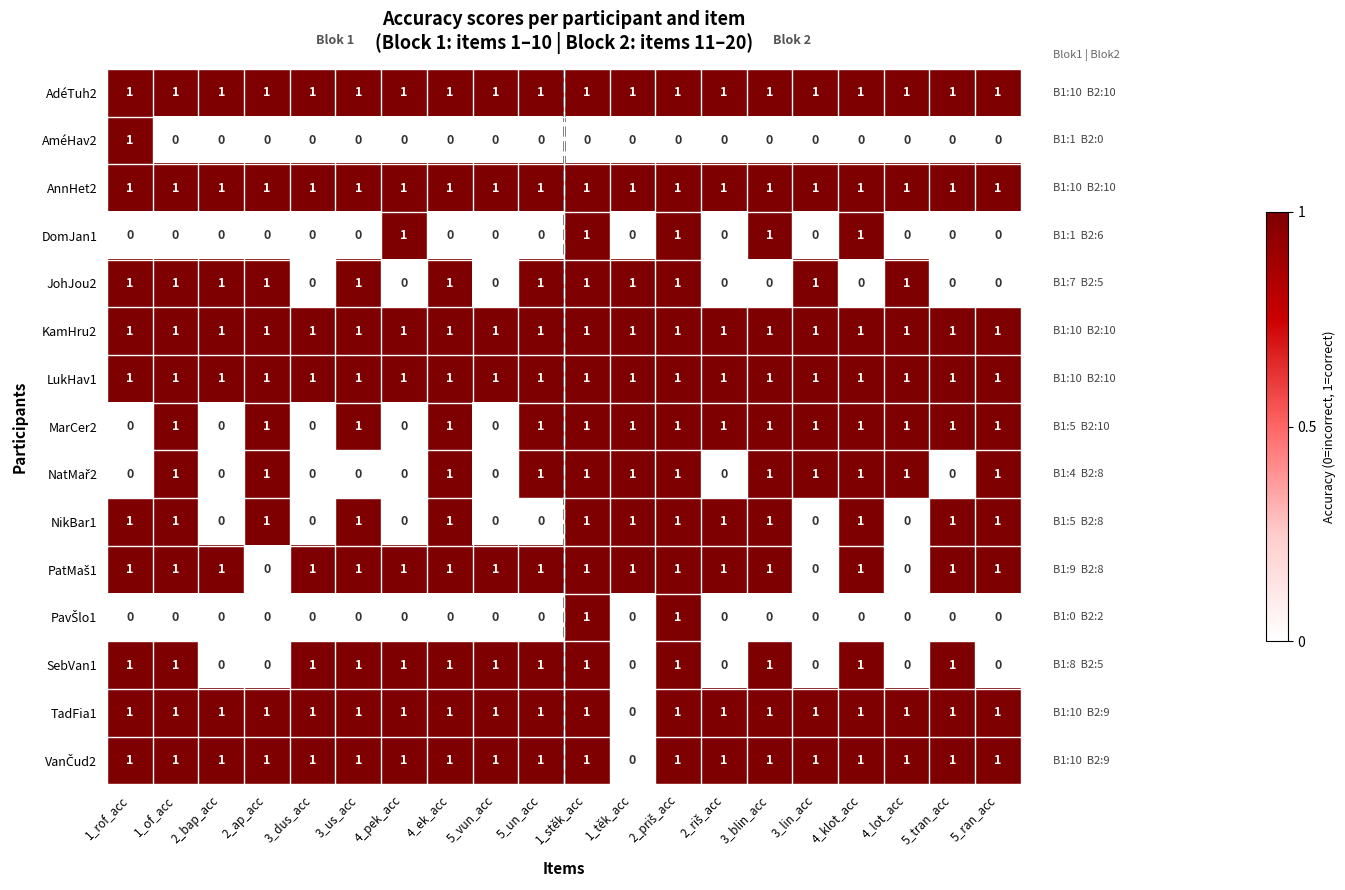

Count the DomJan1 values in the range 0 to 1.

20